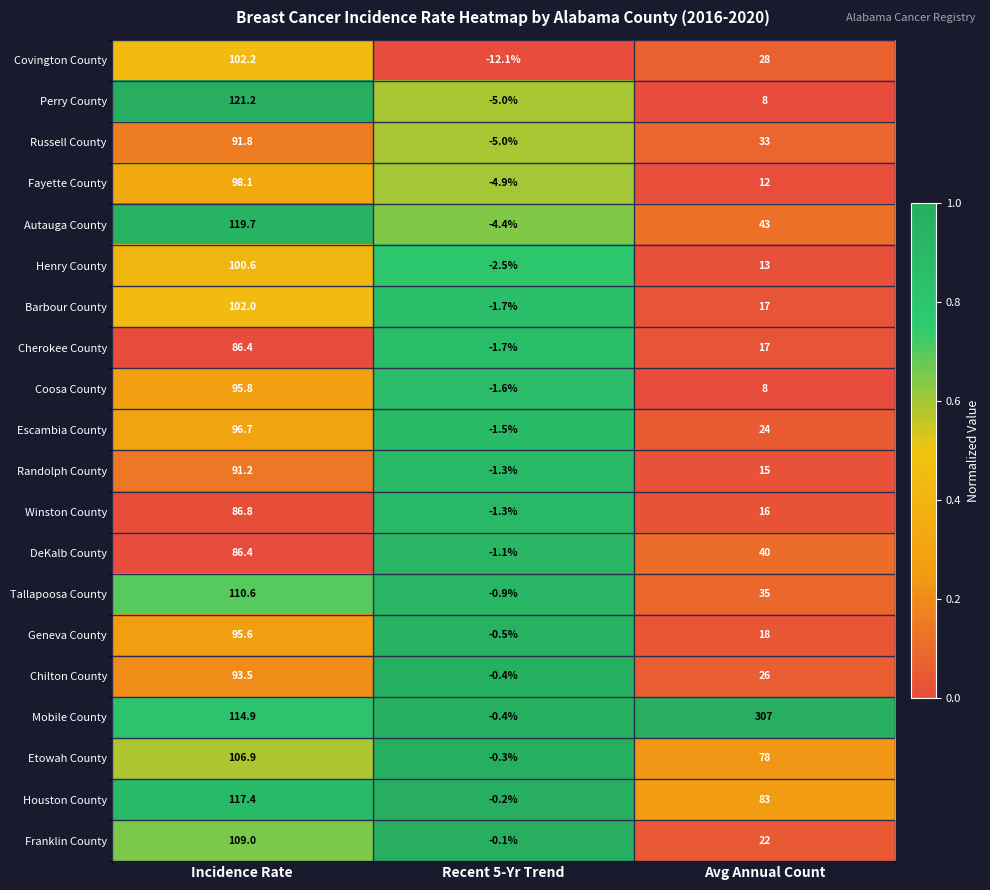

Is it true that DeKalb County equals 132.2 at Incidence Rate?

False